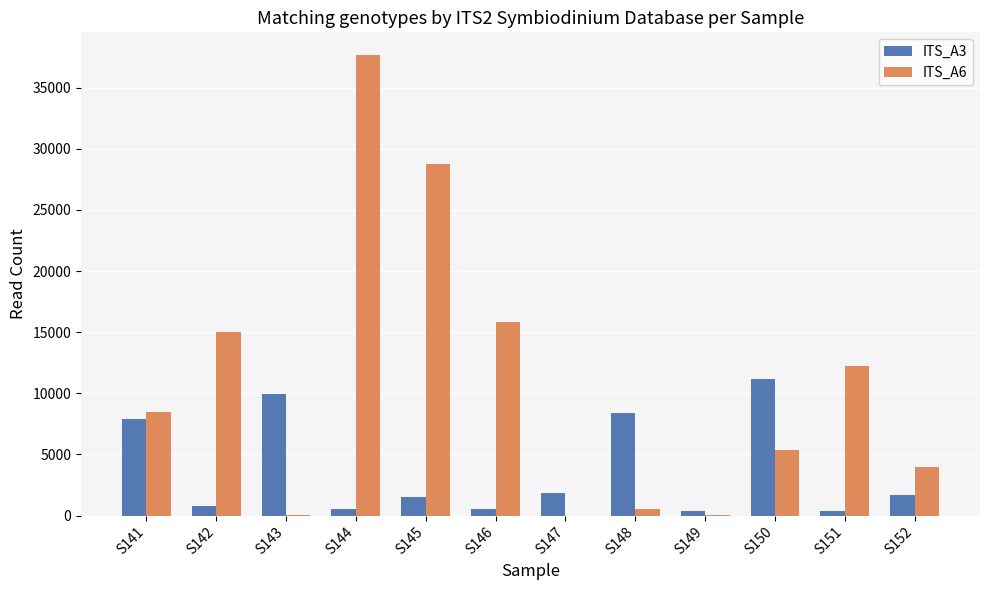

Which series has the largest total across all categories?

ITS_A6